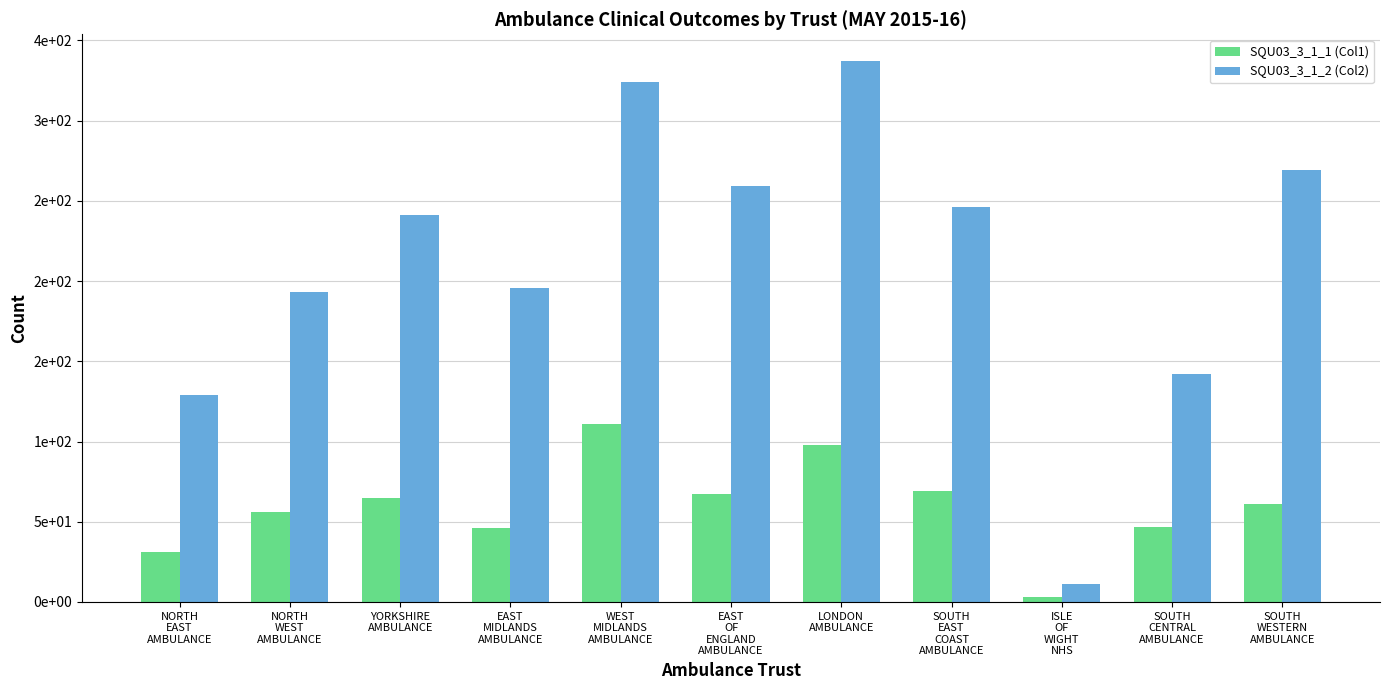

What are all the series names shown in the legend?

SQU03_3_1_1 (Col1), SQU03_3_1_2 (Col2)